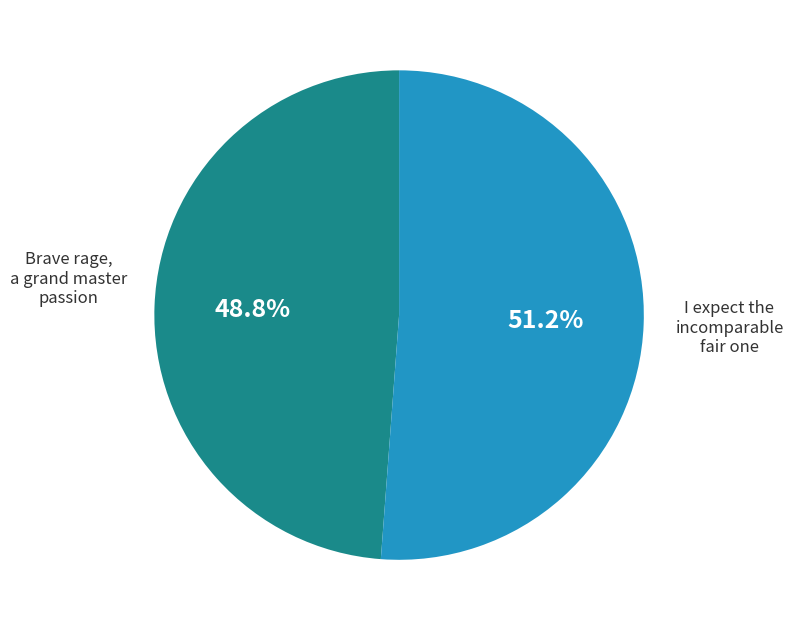

Which slice represents more than half of the pie?

I expect the incomparable fair one